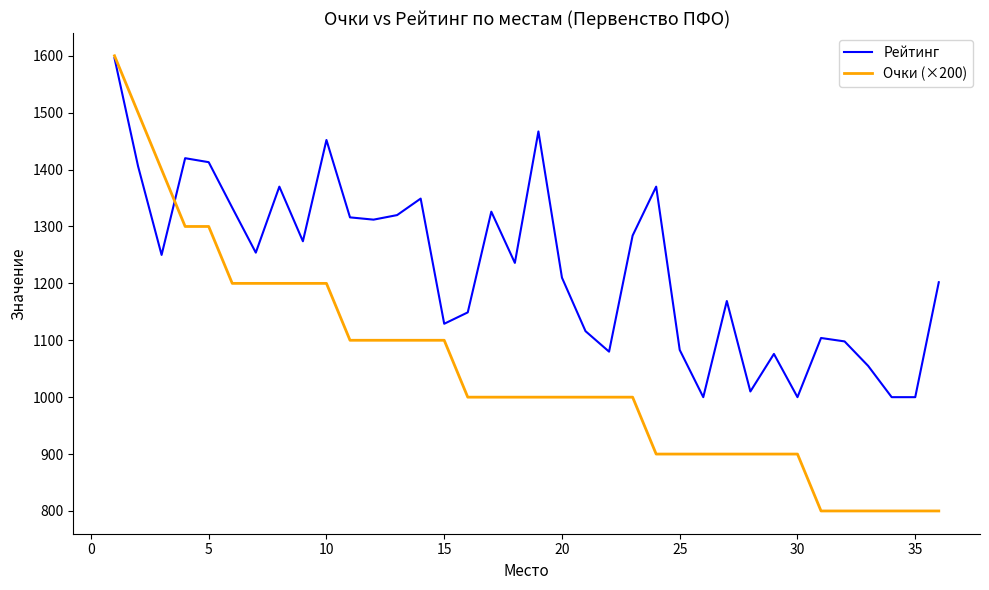

List the series in order of their overall mean, lowest first.

Очки (×200), Рейтинг